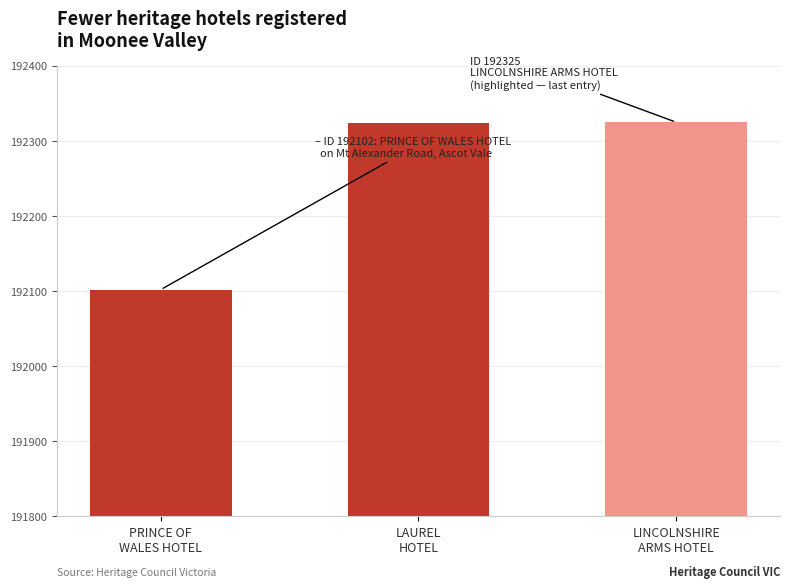

What is the difference between the maximum and minimum values?

223